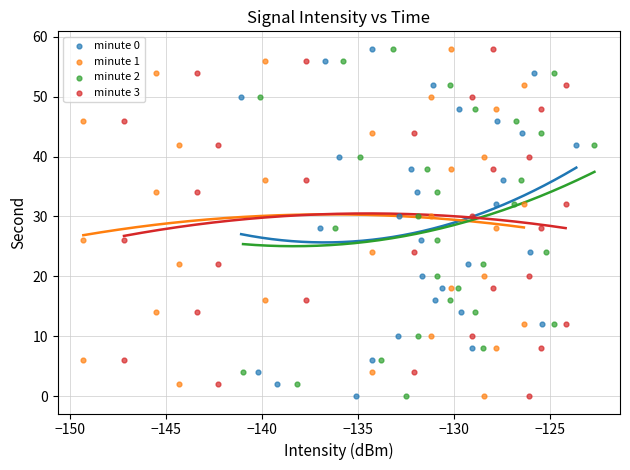

What are all the series names shown in the legend?

minute 0, minute 1, minute 2, minute 3